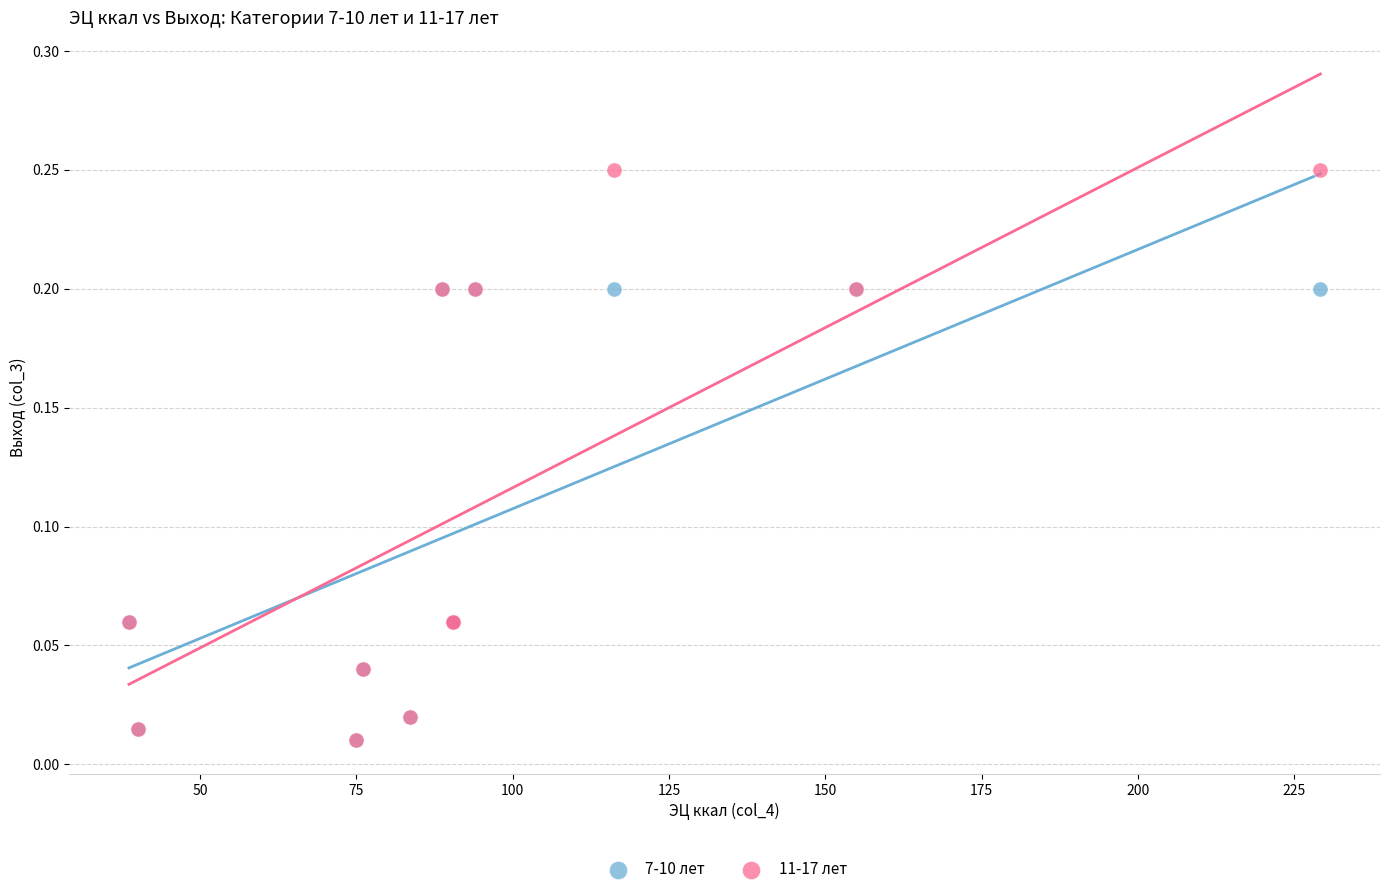

Which series has the widest spread of Y values?

11-17 лет